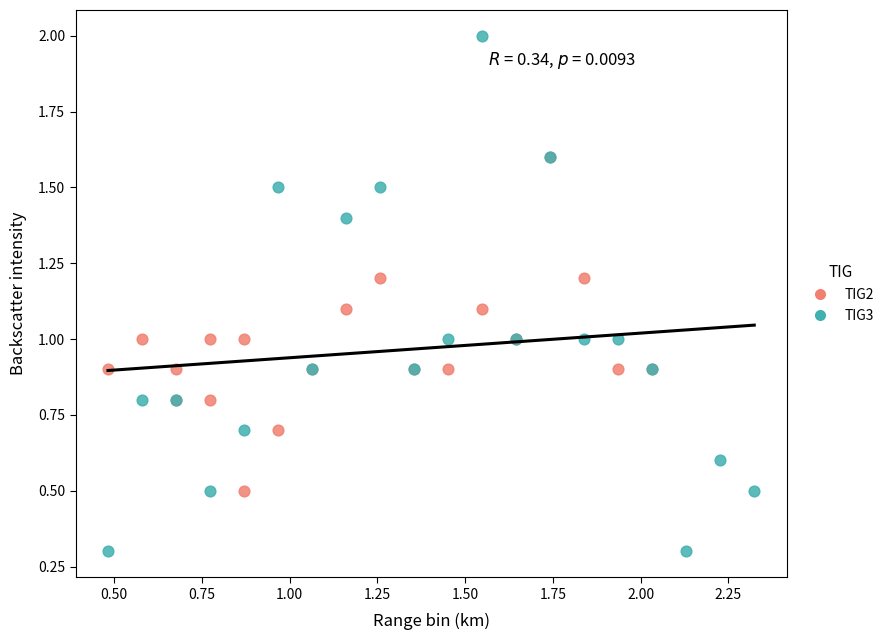

Which series has the largest Y range (max minus min)?

TIG3